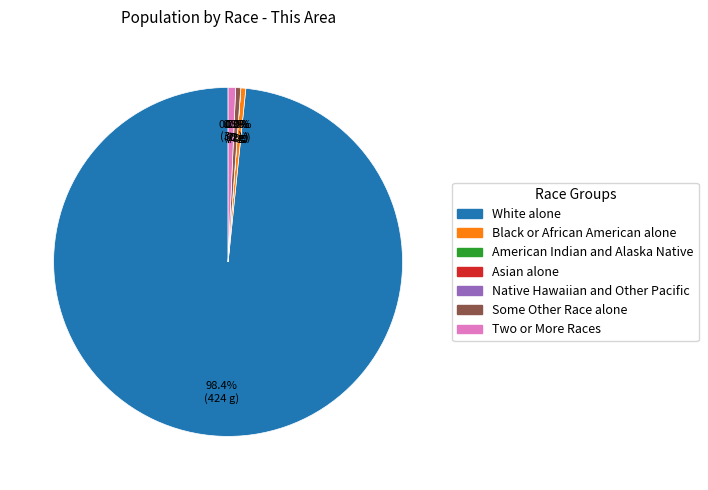

Count the number of slices in the pie.

7